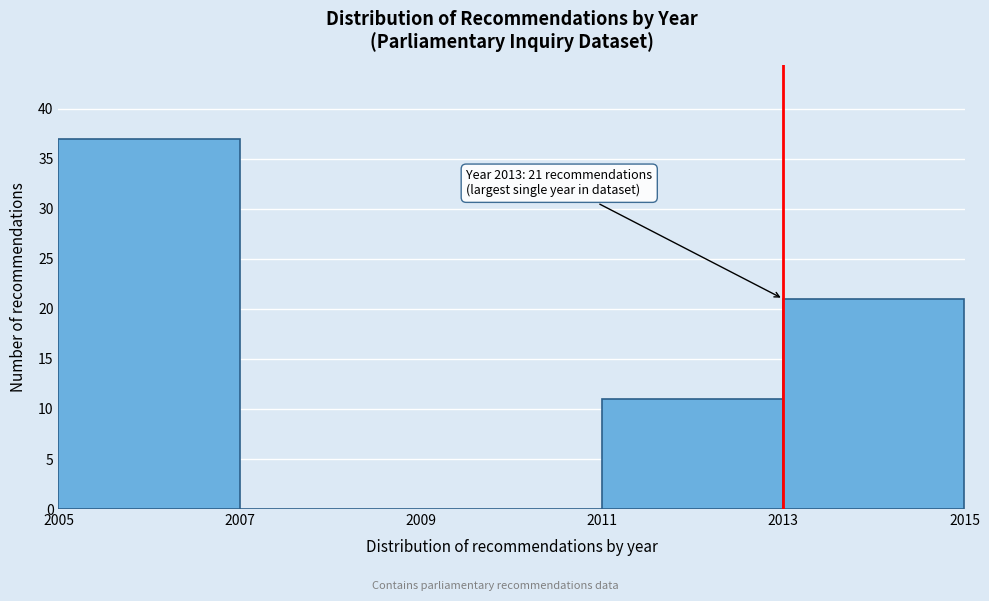

Over which range of the x-axis is the bar tallest?

2005 to 2007